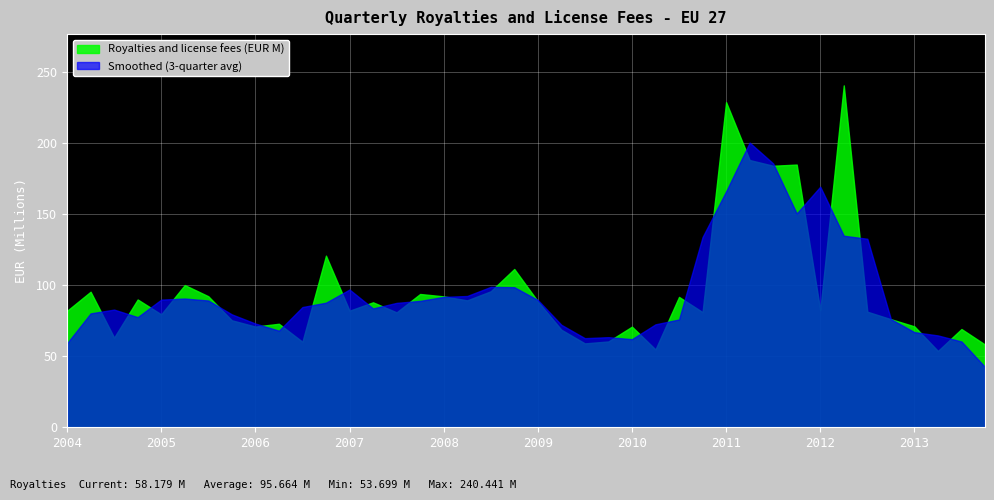

What position from the left is 2006-Q1?

9